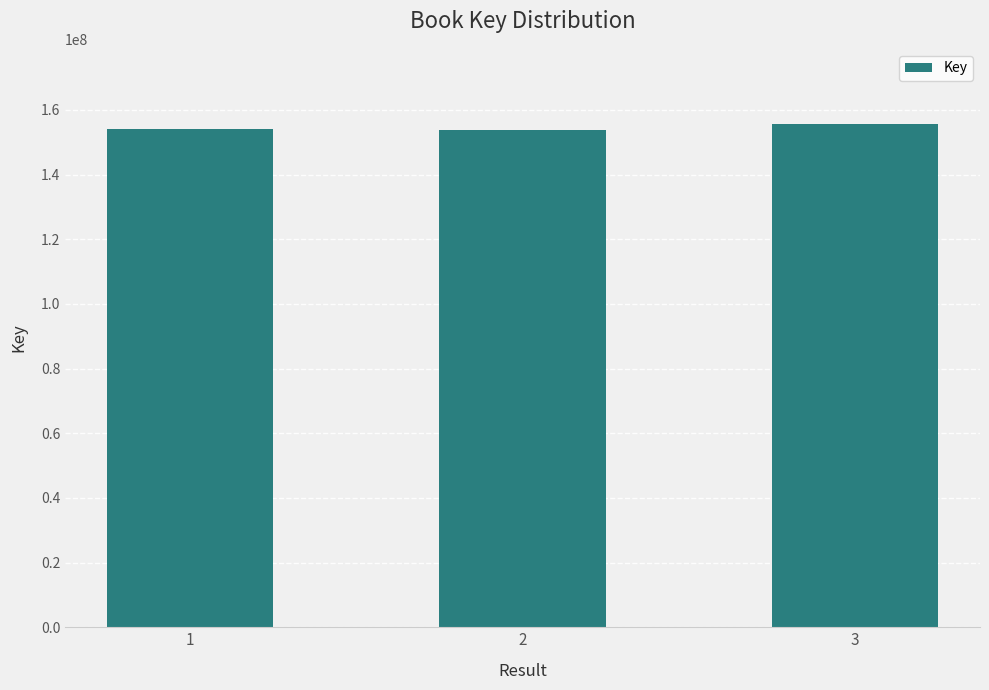

What is the sum of all values?

463511622